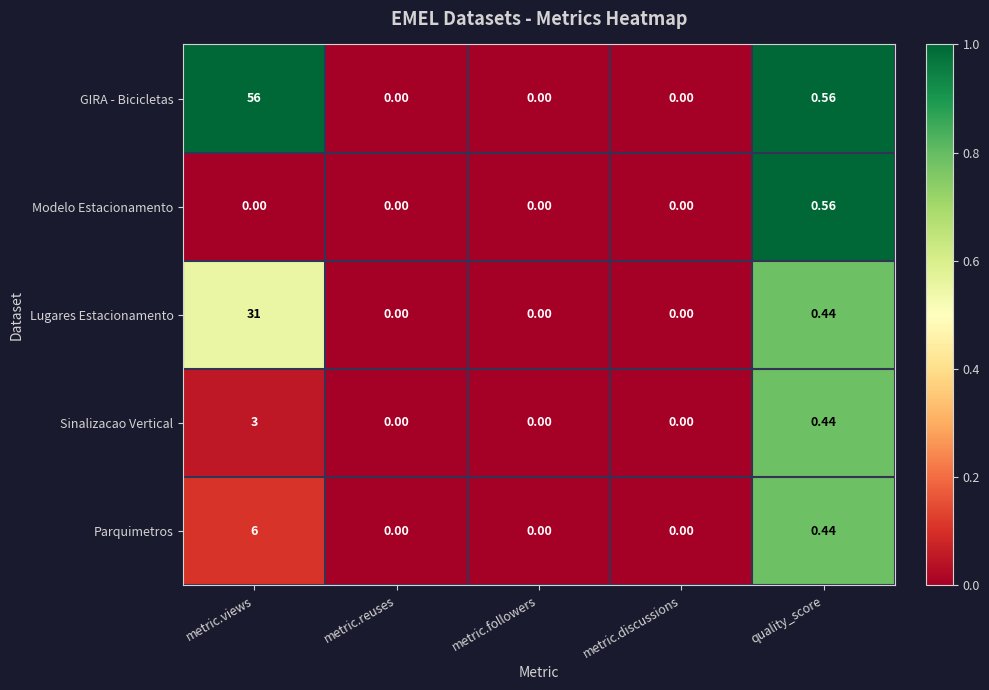

Which series has the widest spread of values?

GIRA - Bicicletas